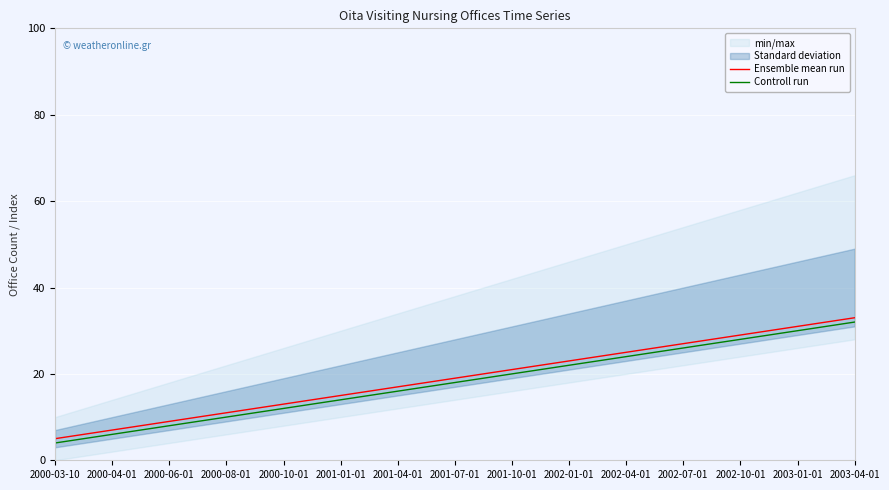

True or false: Ensemble mean run and Controll run intersect in this chart.

False